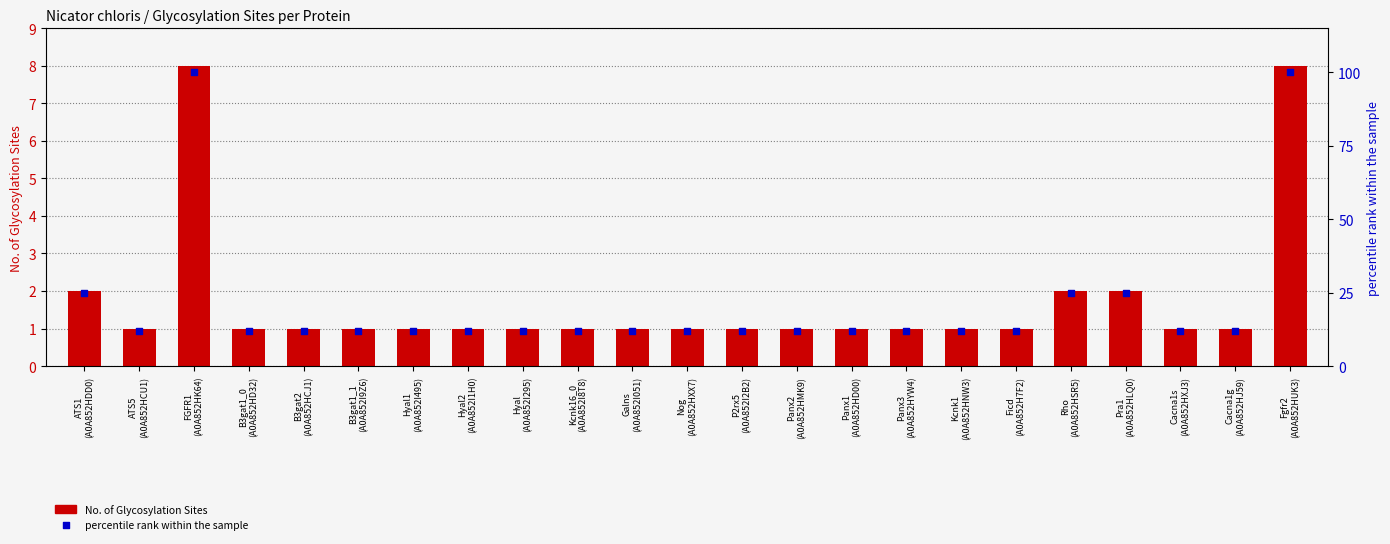

At which category is the sum across all series the highest?

FGFR1
(A0A852HK64)